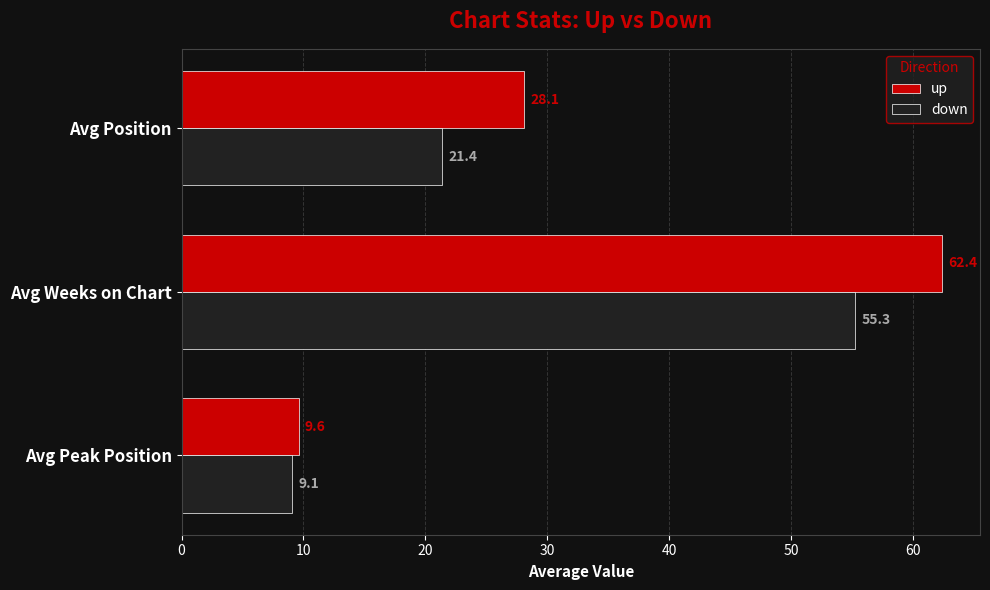

Which series has the largest total across all categories?

up